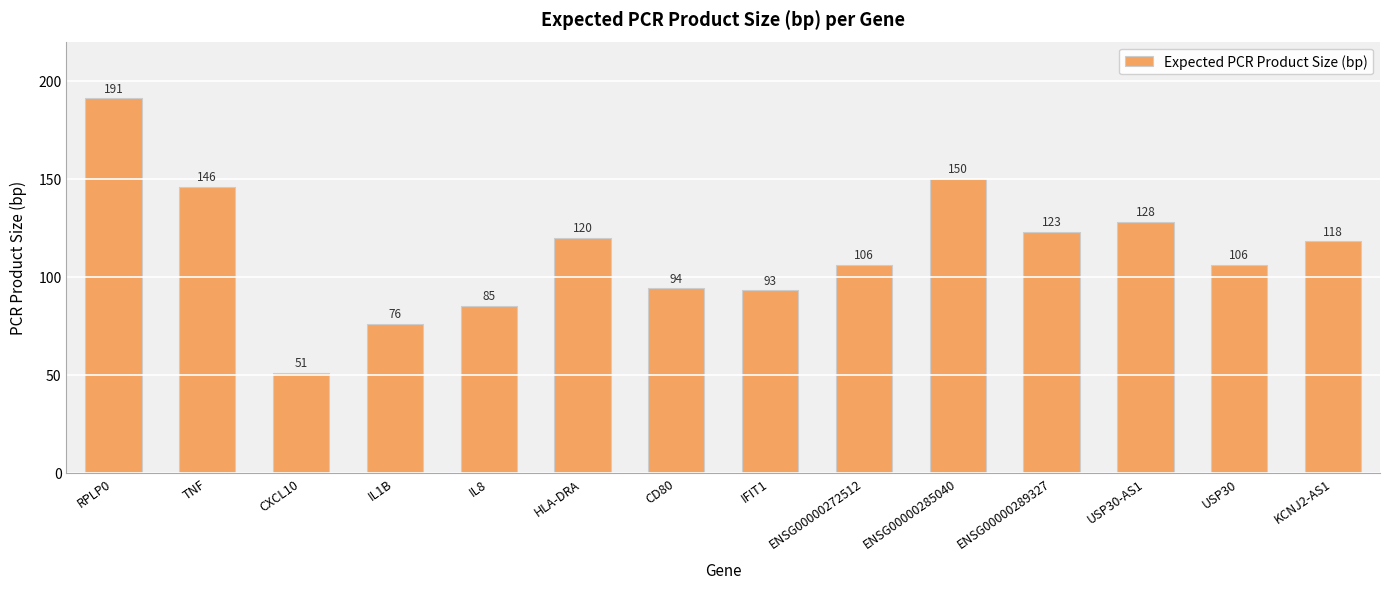

What is the maximum value shown in the chart?

191